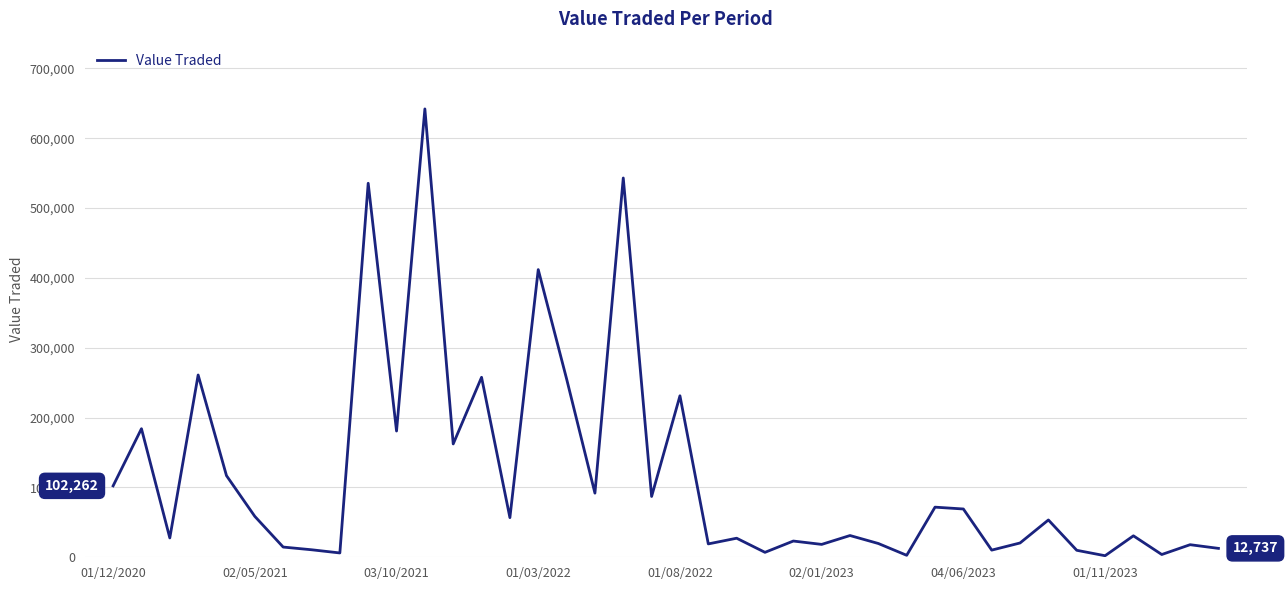

What is the maximum value shown in the chart?

641894